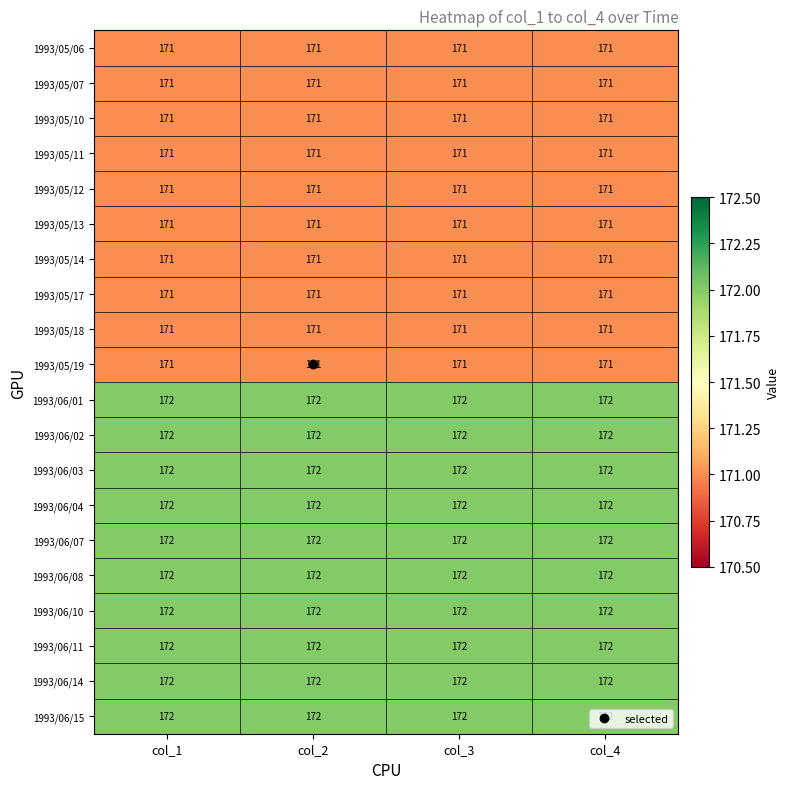

What is the total value across all series at col_2?

3430